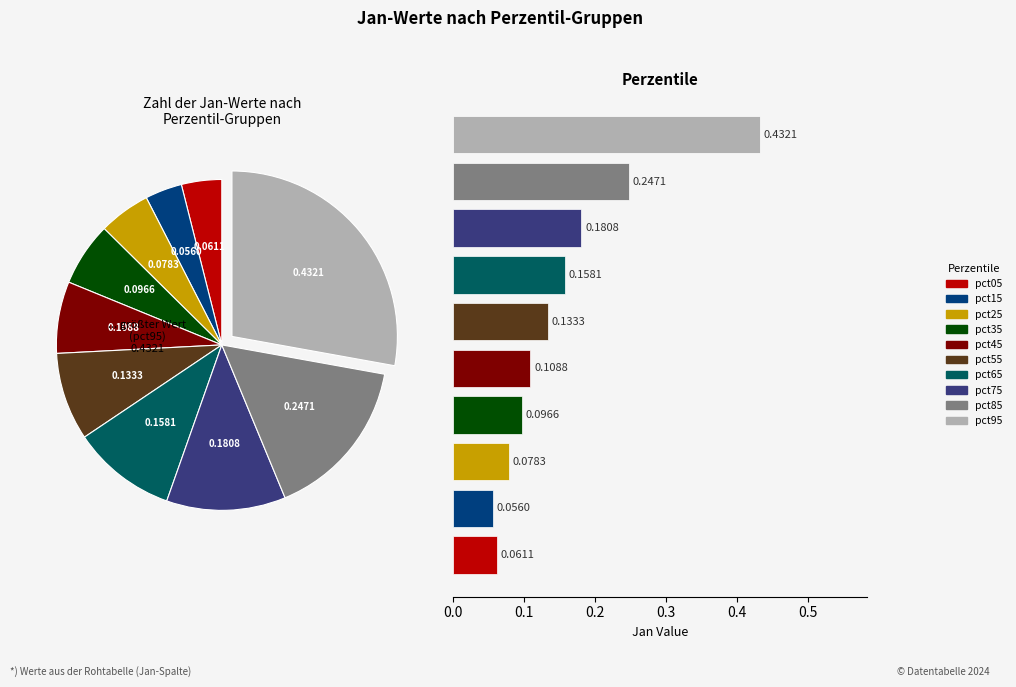

Is it true that pct65 is 16% of the pie?

False